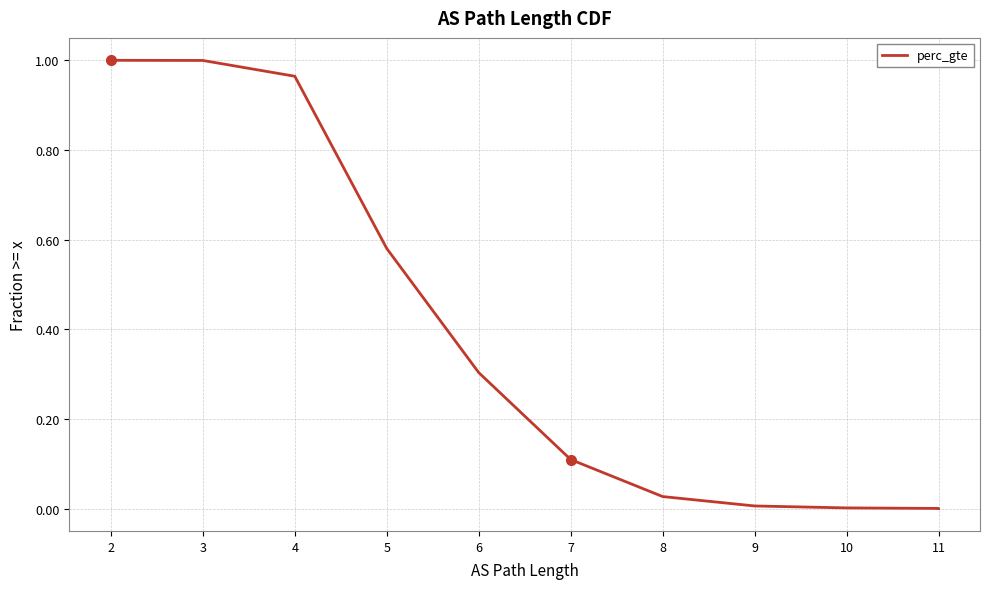

What is the value of the 4th point from the left?

0.6